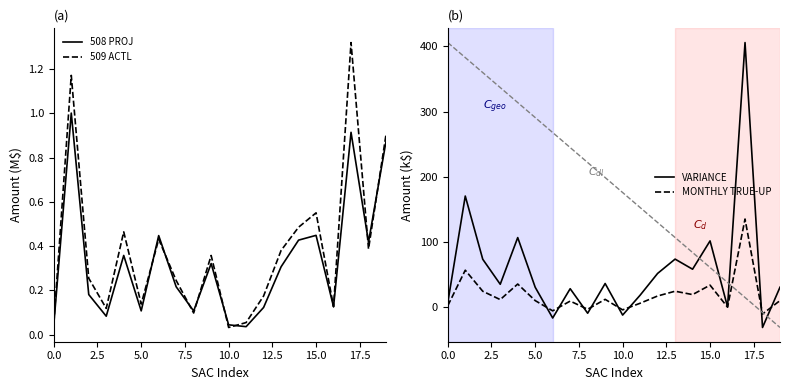

What is the average value of the 509 ACTL series?

0.4